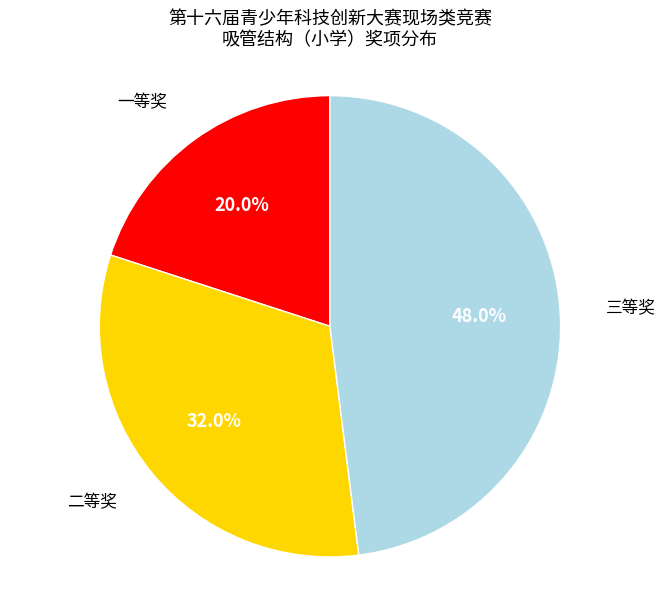

To the nearest percent, what percentage of the pie is 三等奖?

48%